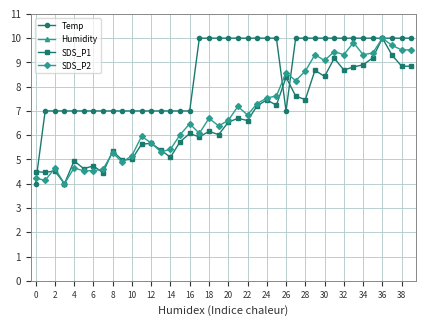

How many series are shown in this chart?

4